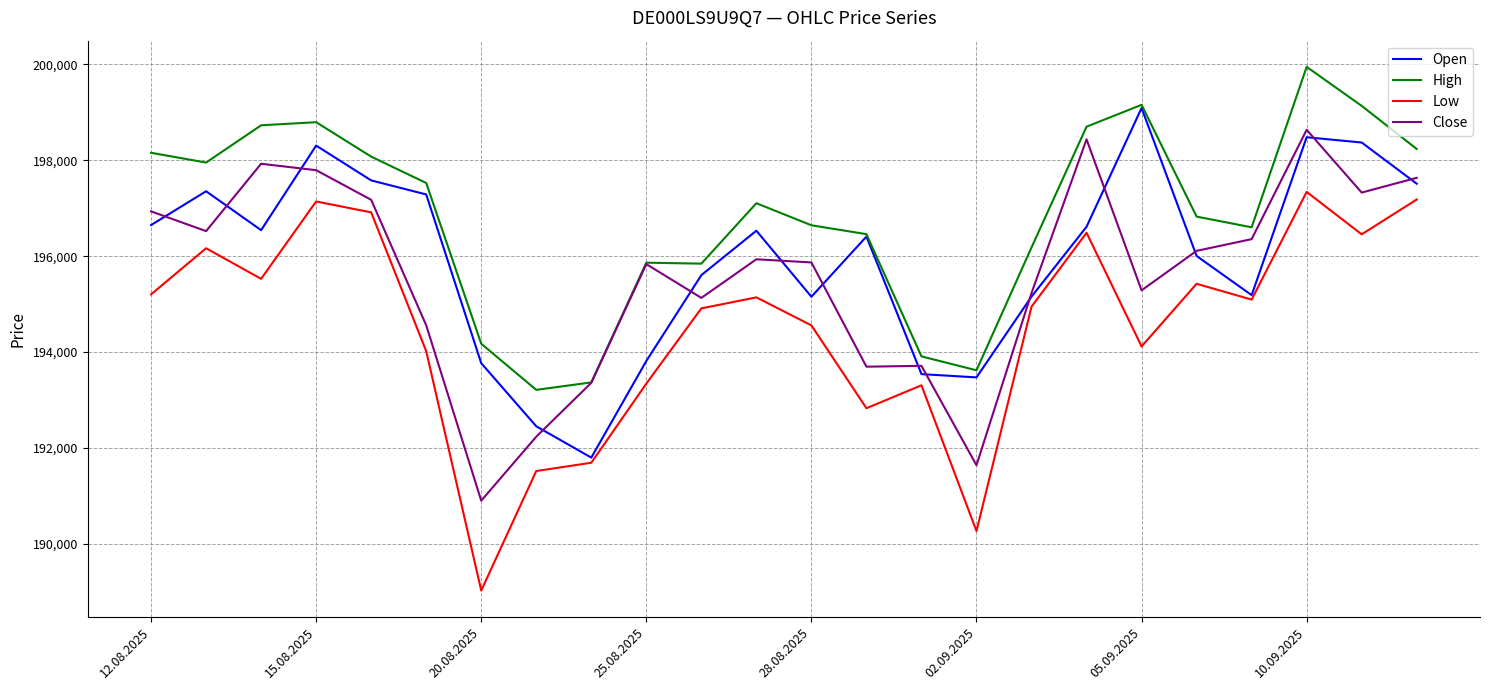

True or false: Low and High intersect in this chart.

False